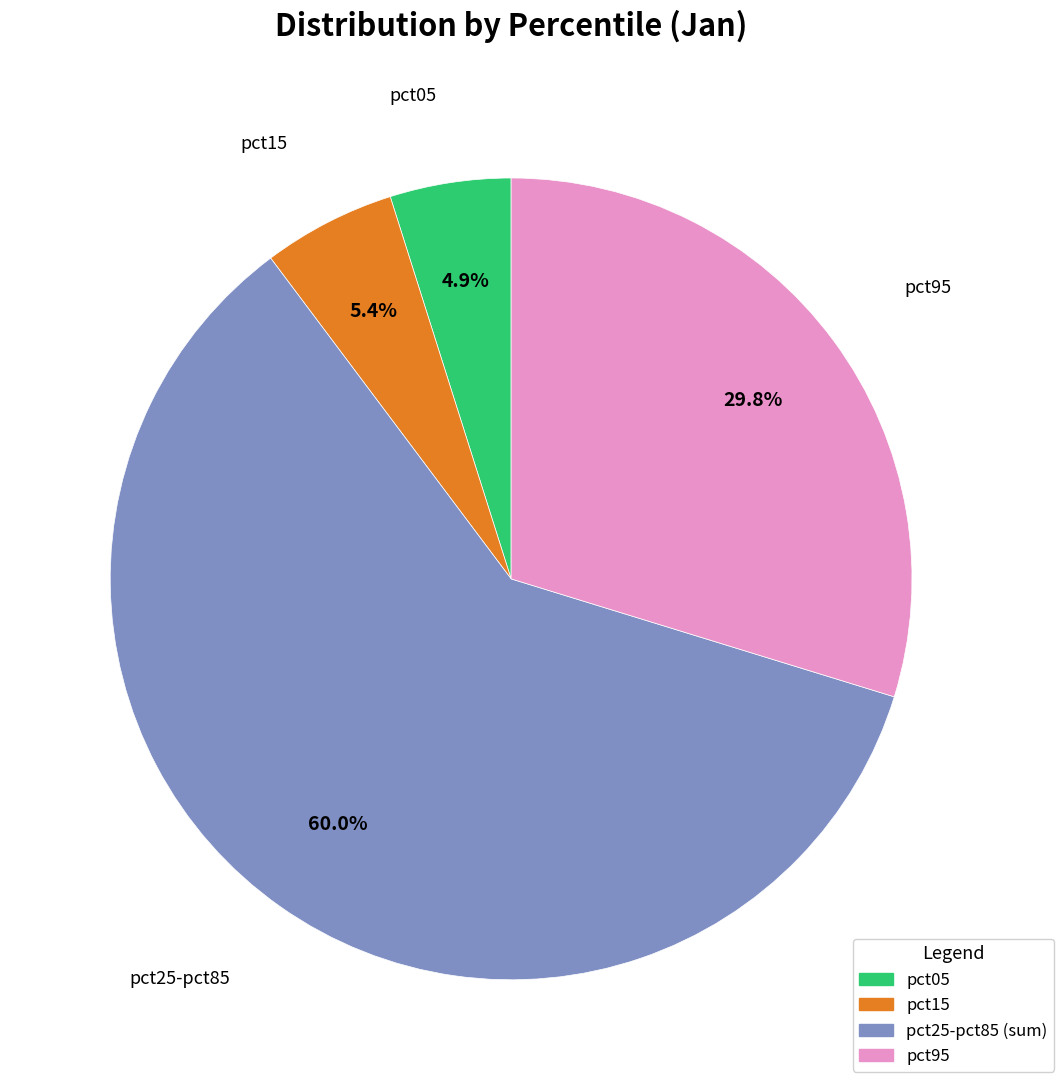

Which slice is the largest?

pct25-pct85 (sum)